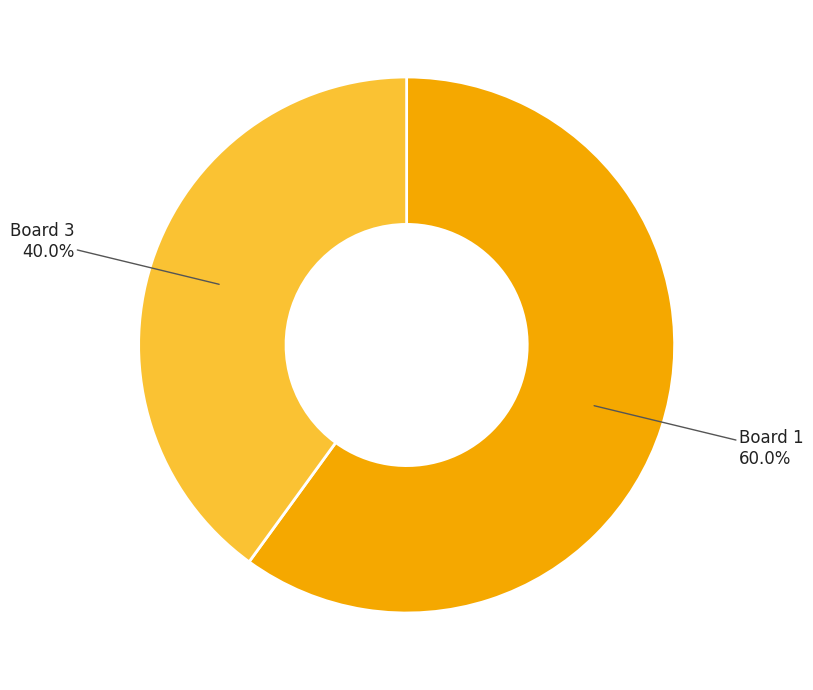

Is there any slice that represents more than half of the pie?

Yes